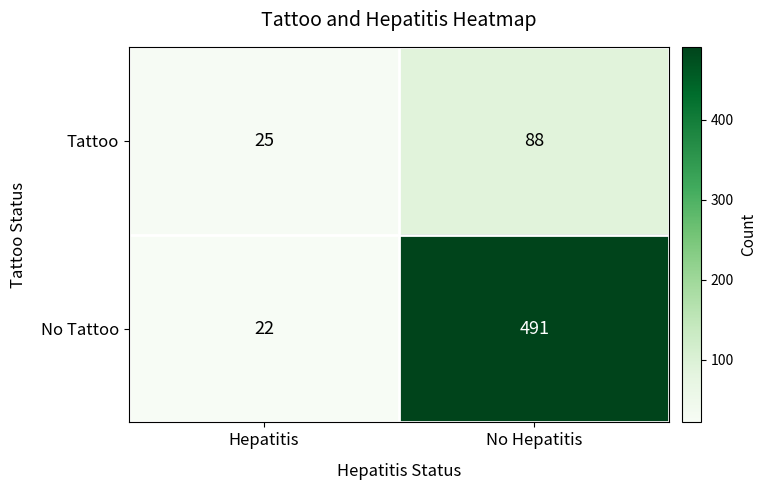

At how many categories does at least one series exceed 63?

1